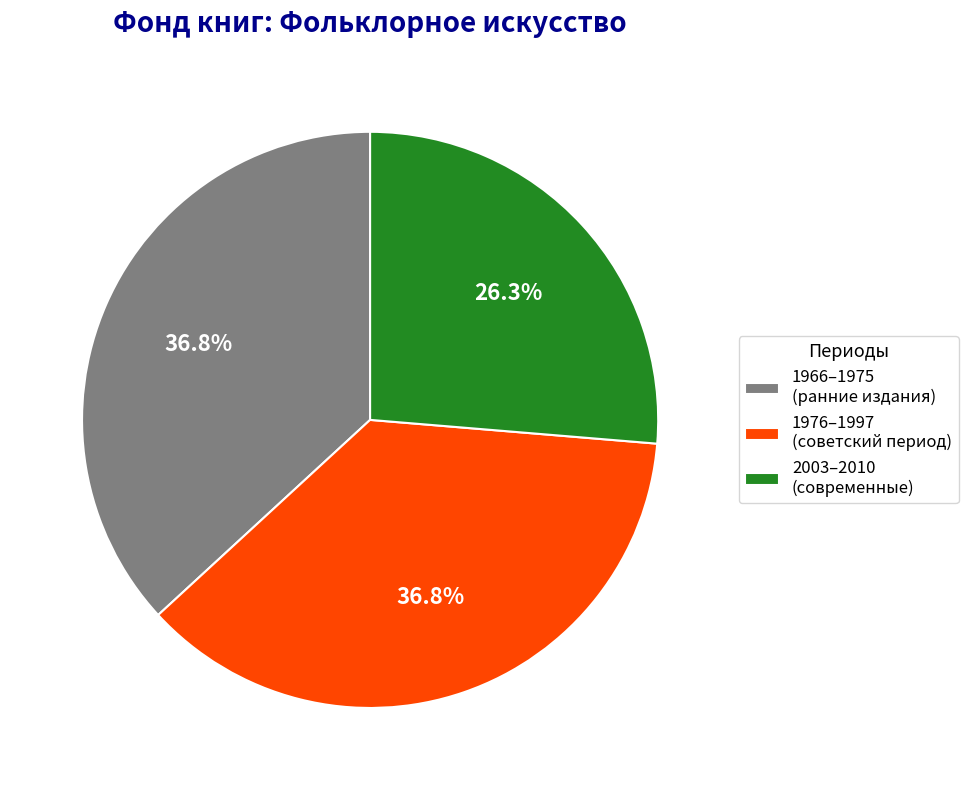

How many segments does this pie chart have?

3